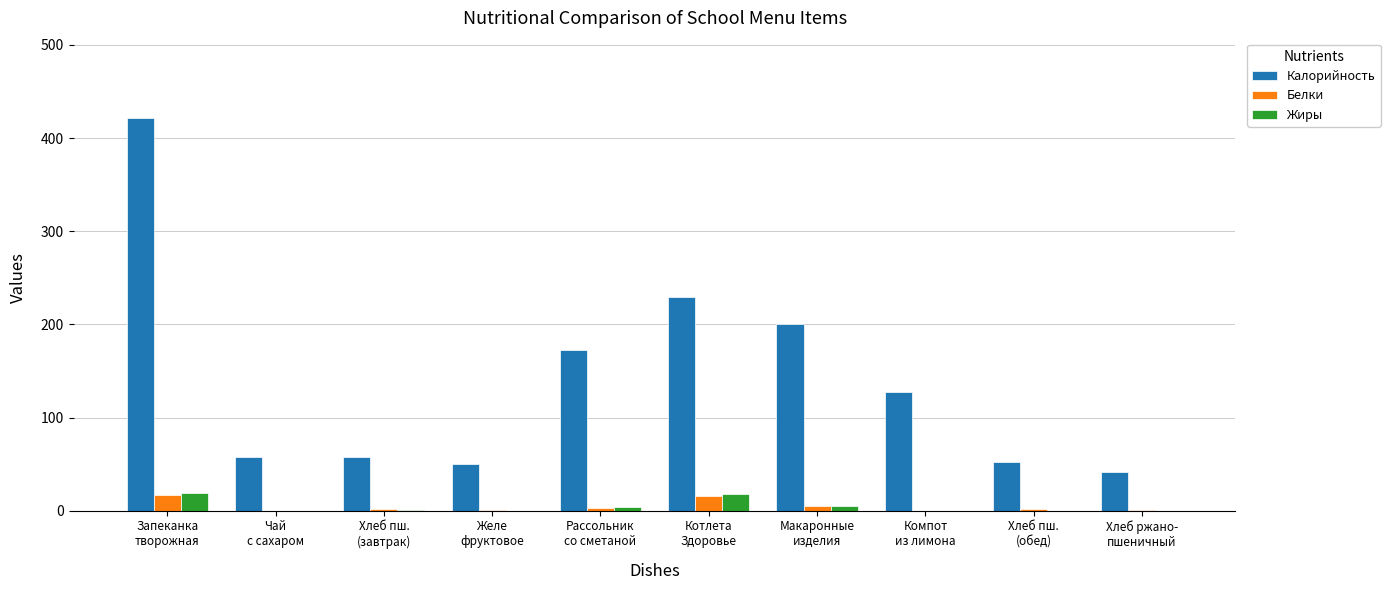

Which series has the largest total across all categories?

Калорийность